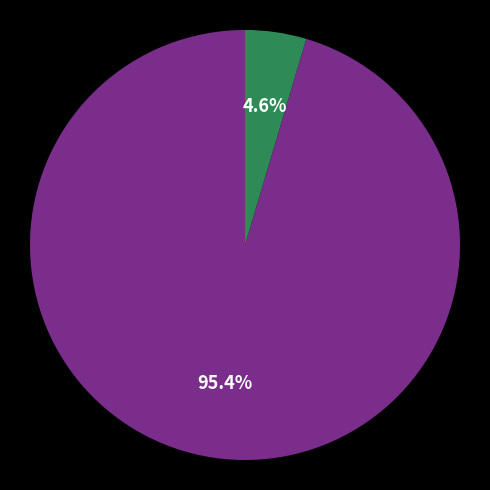

How many segments does this pie chart have?

2